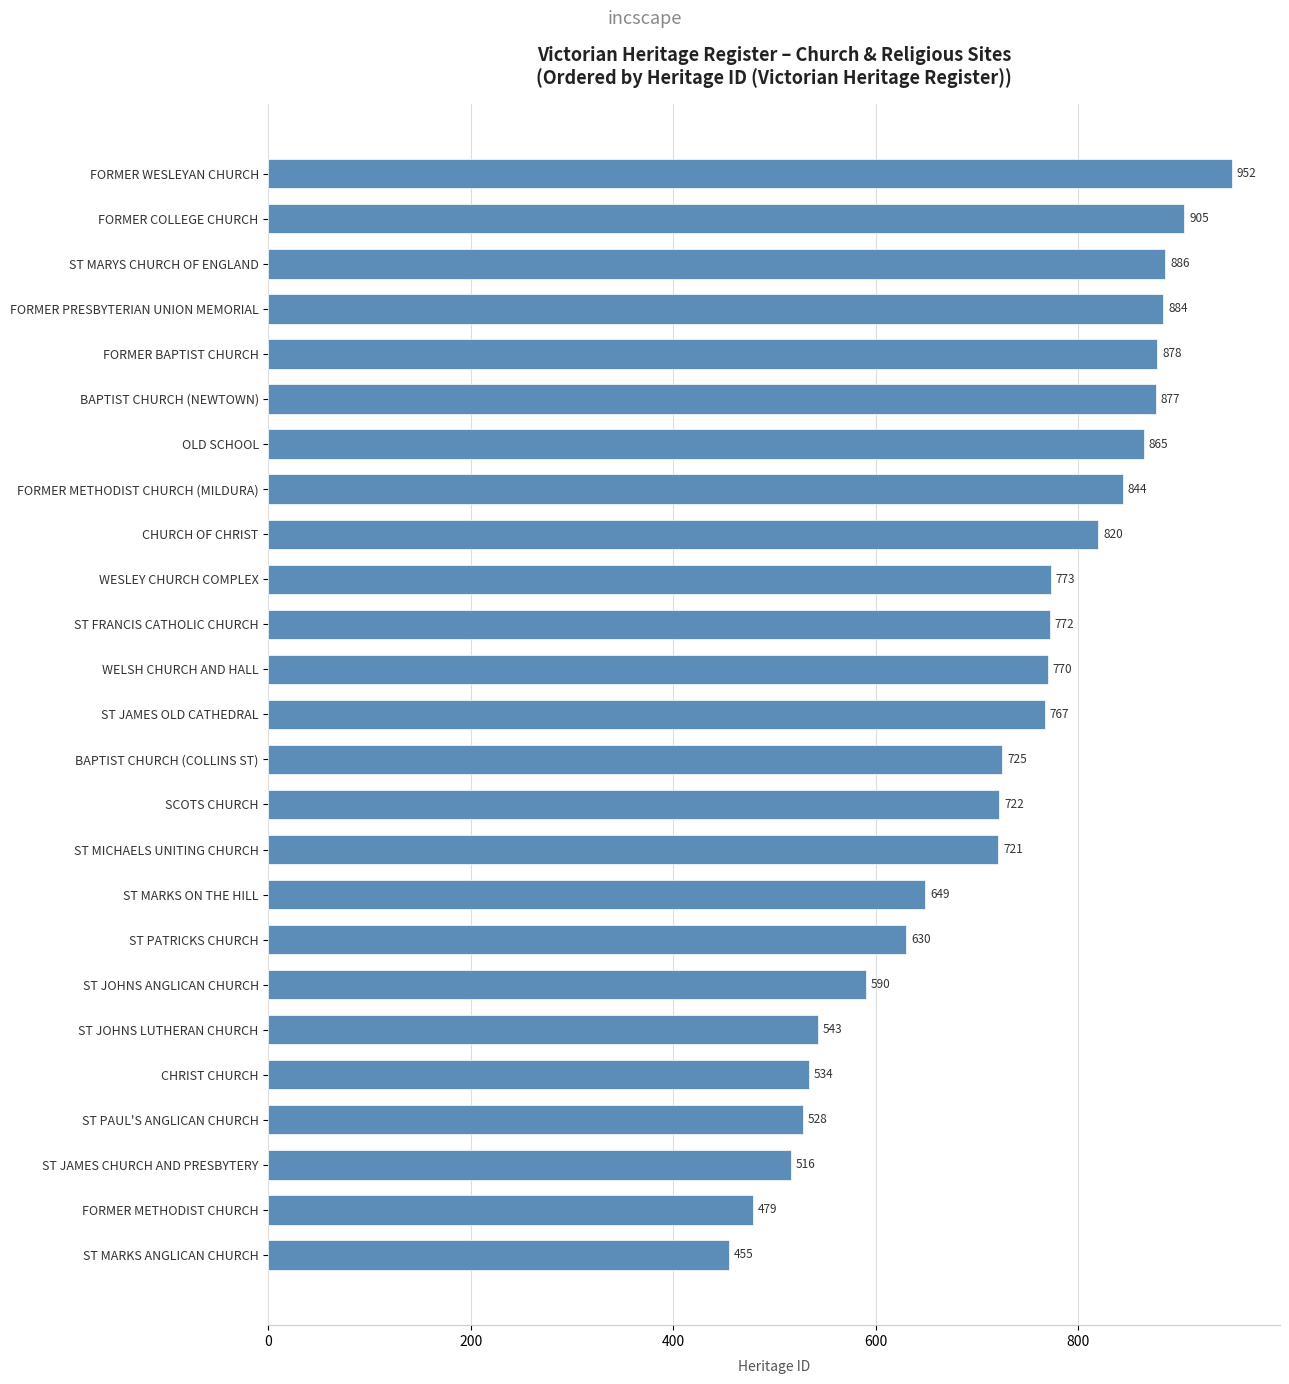

Reading top to bottom, list all the values displayed in this chart.

FORMER WESLEYAN CHURCH=952	FORMER COLLEGE CHURCH=905	ST MARYS CHURCH OF ENGLAND=886	FORMER PRESBYTERIAN UNION MEMORIAL=884	FORMER BAPTIST CHURCH=878	BAPTIST CHURCH (NEWTOWN)=877	OLD SCHOOL=865	FORMER METHODIST CHURCH (MILDURA)=844	CHURCH OF CHRIST=820	WESLEY CHURCH COMPLEX=773	ST FRANCIS CATHOLIC CHURCH=772	WELSH CHURCH AND HALL=770	ST JAMES OLD CATHEDRAL=767	BAPTIST CHURCH (COLLINS ST)=725	SCOTS CHURCH=722	ST MICHAELS UNITING CHURCH=721	ST MARKS ON THE HILL=649	ST PATRICKS CHURCH=630	ST JOHNS ANGLICAN CHURCH=590	ST JOHNS LUTHERAN CHURCH=543	CHRIST CHURCH=534	ST PAUL'S ANGLICAN CHURCH=528	ST JAMES CHURCH AND PRESBYTERY=516	FORMER METHODIST CHURCH=479	ST MARKS ANGLICAN CHURCH=455